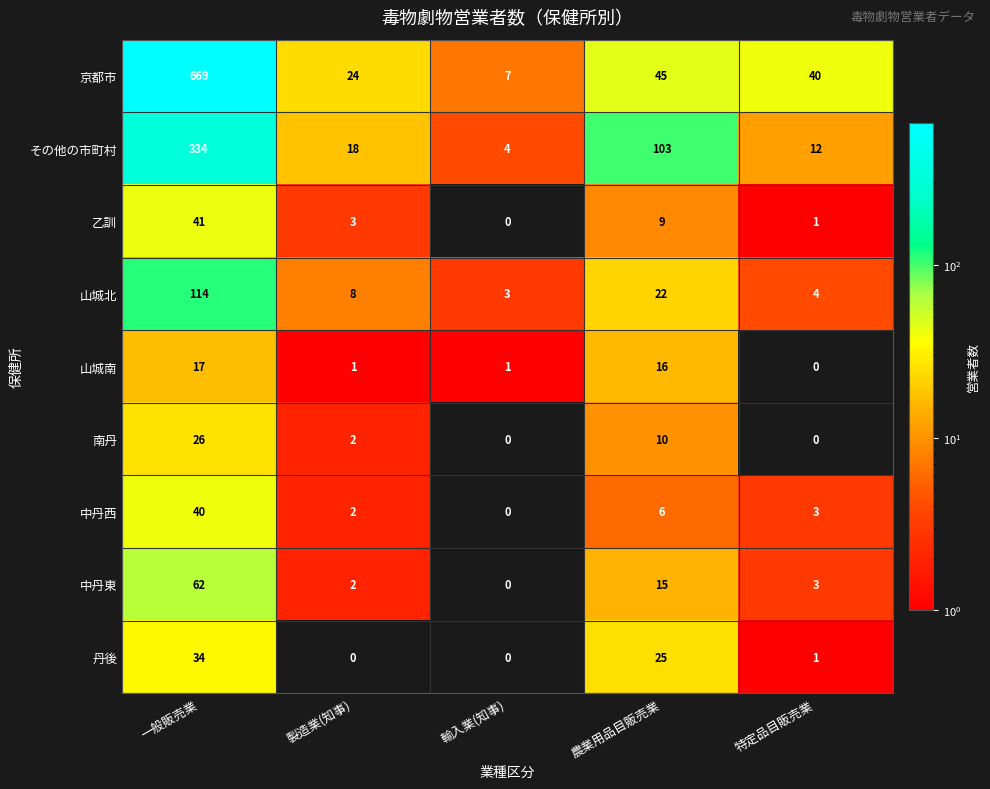

What is the difference between the second highest and second lowest values in the 南丹 series?

10